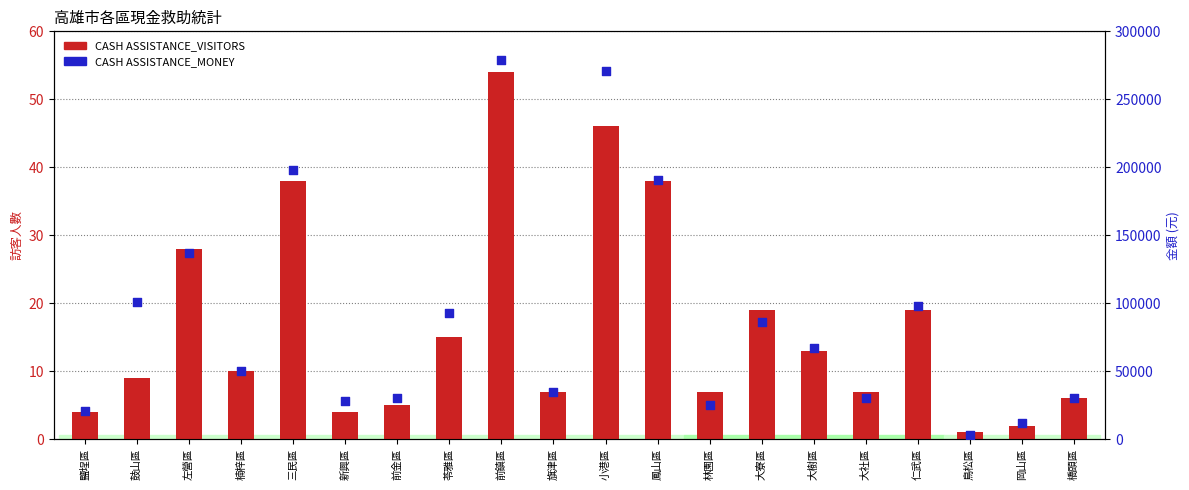

What is the total value across all series at 鳳山區?

191038